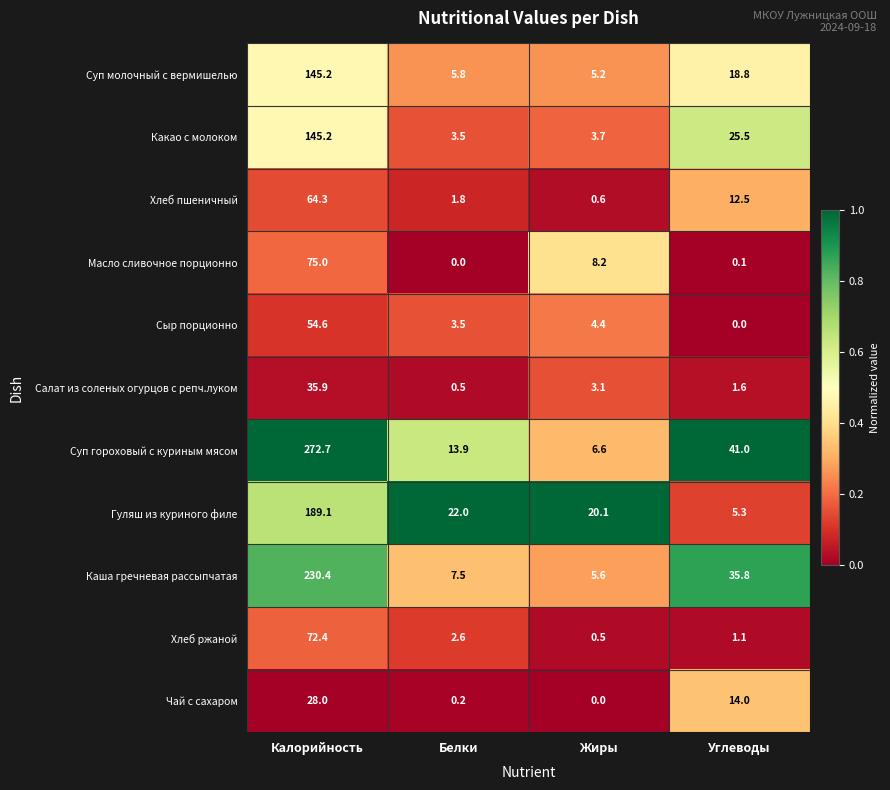

The value of Хлеб ржаной at Белки is 2.6. True or false?

True